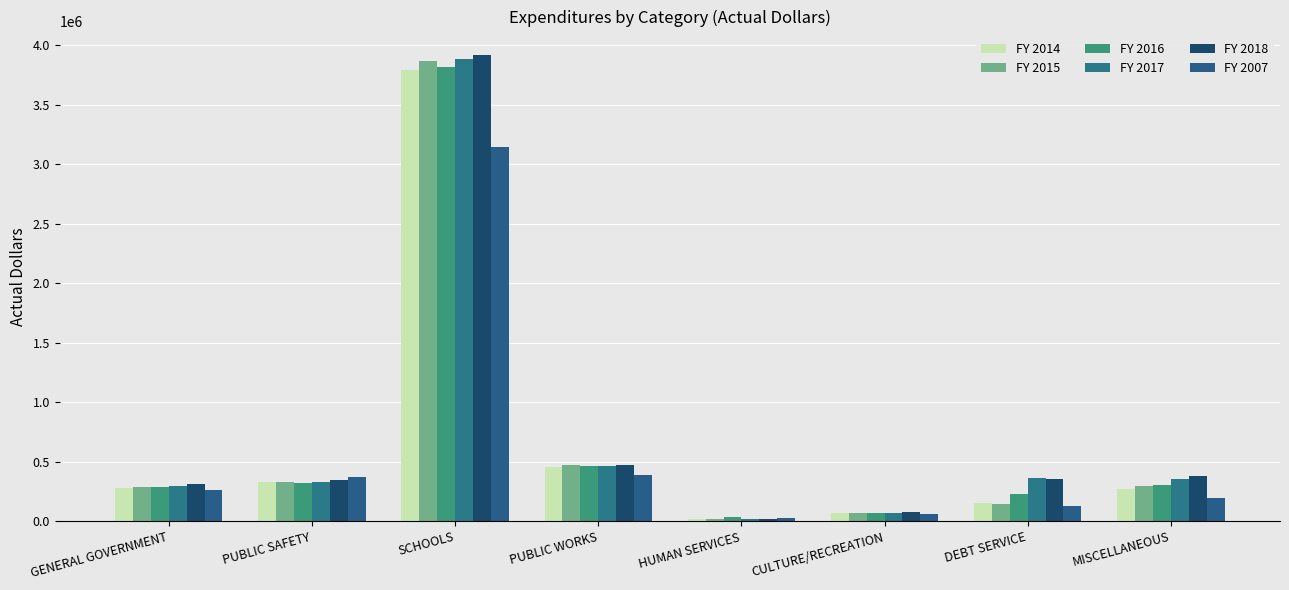

Is the value of FY 2014 at DEBT SERVICE greater than the value of FY 2007 at PUBLIC WORKS?

No